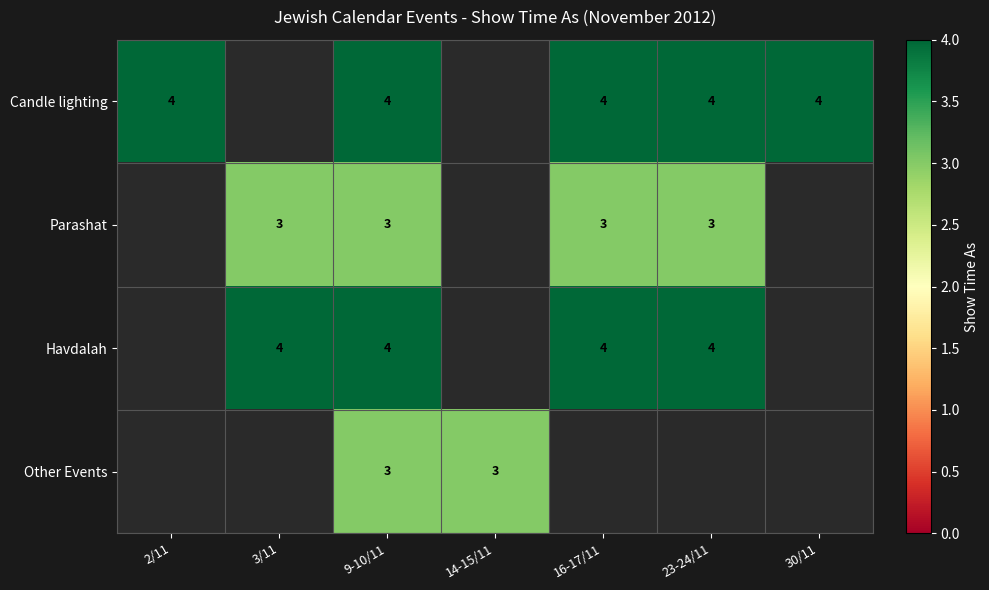

What is the greatest value displayed?

4.0